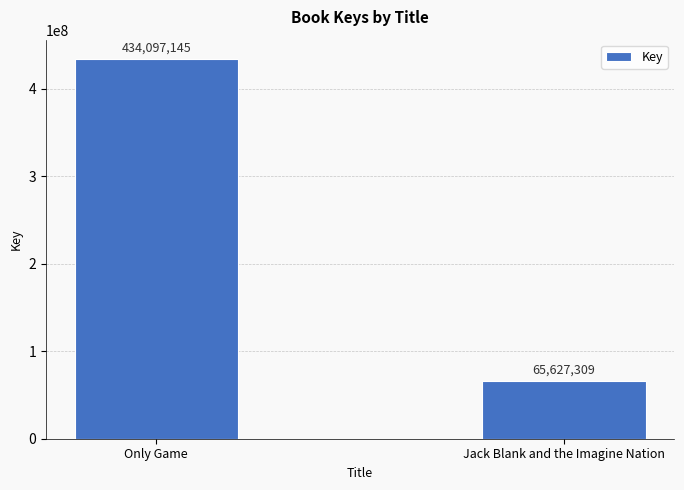

What is the change in value from Only Game to Jack Blank and the Imagine Nation?

-368469836